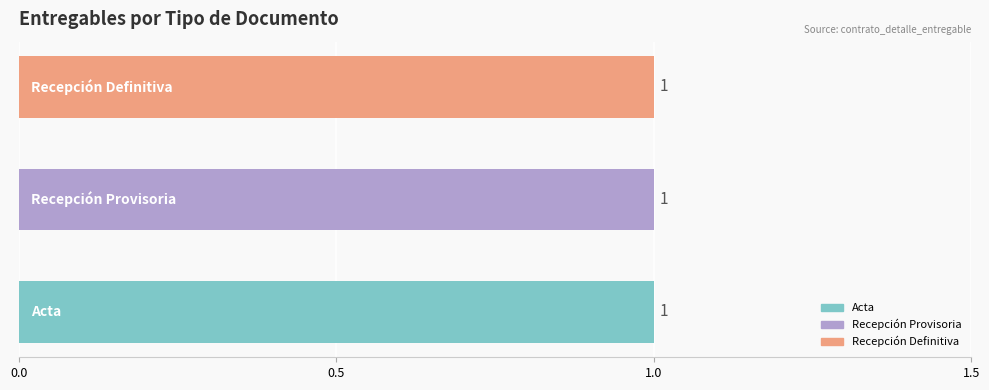

True or false: documento_adjunto has a value of 0 at Acta.

False